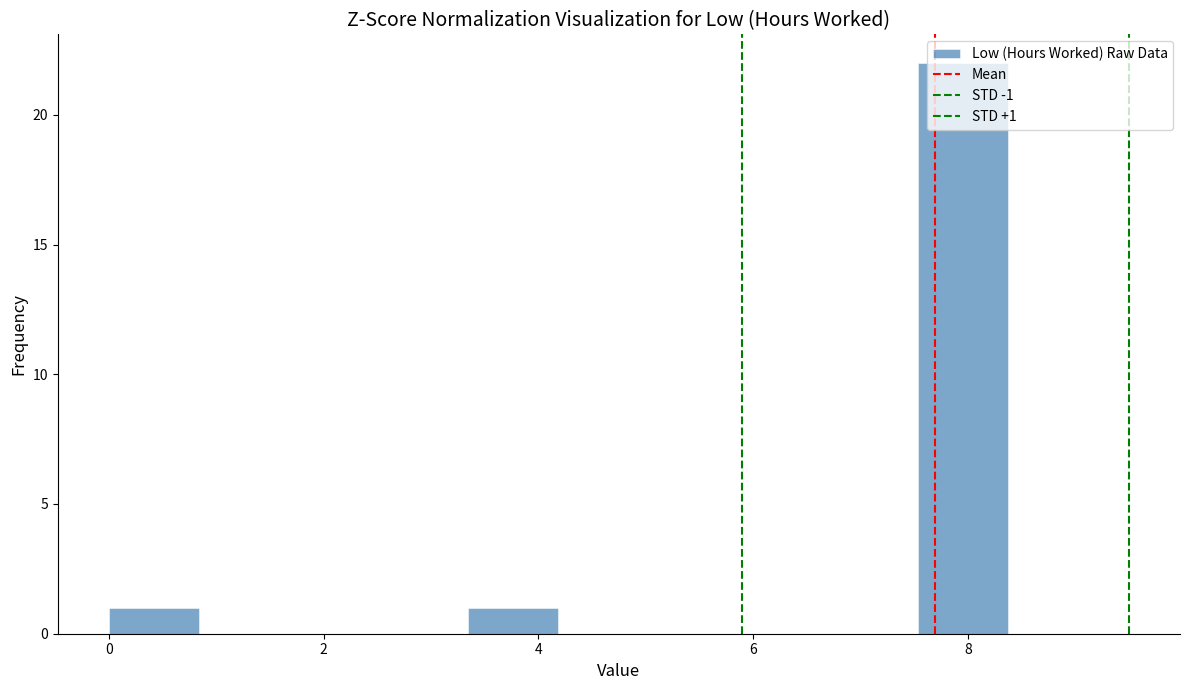

Which range on the x-axis has the tallest bar?

7.6 to 8.4